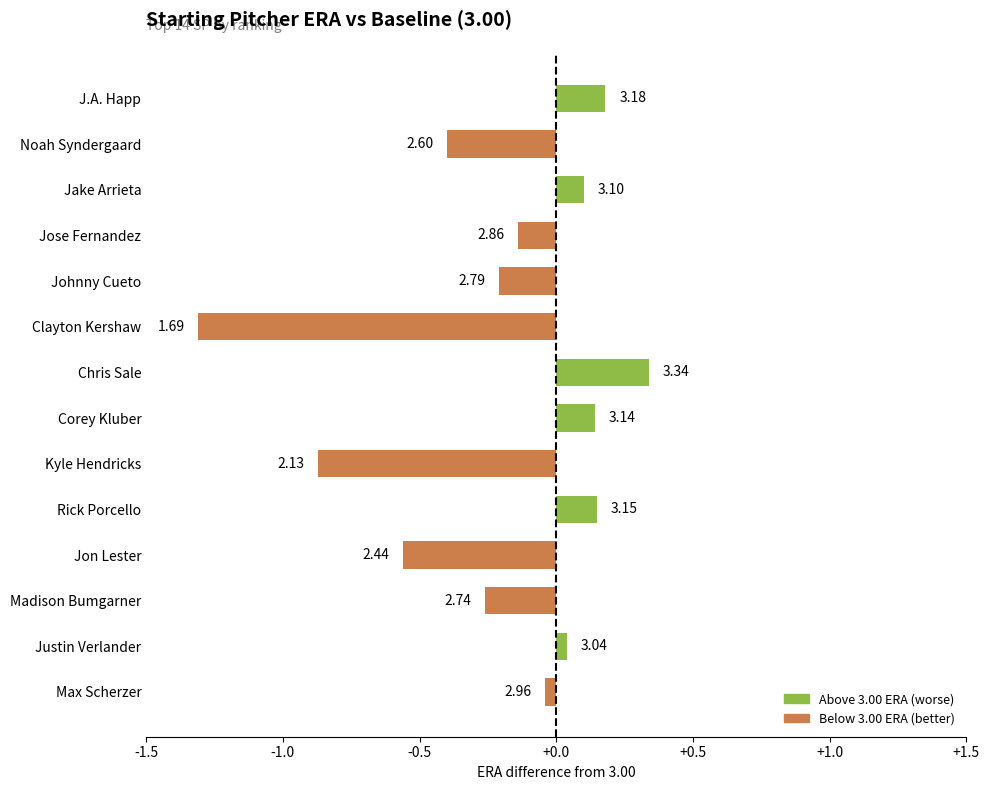

Are the bars grouped side by side (vs. stacked)?

No